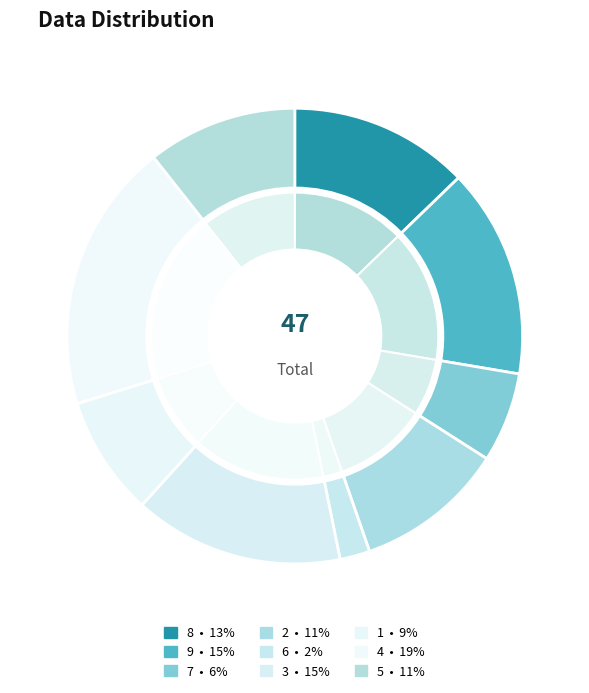

Rank the categories by value from highest to lowest.

4, 9, 3, 8, 2, 5, 1, 7, 6